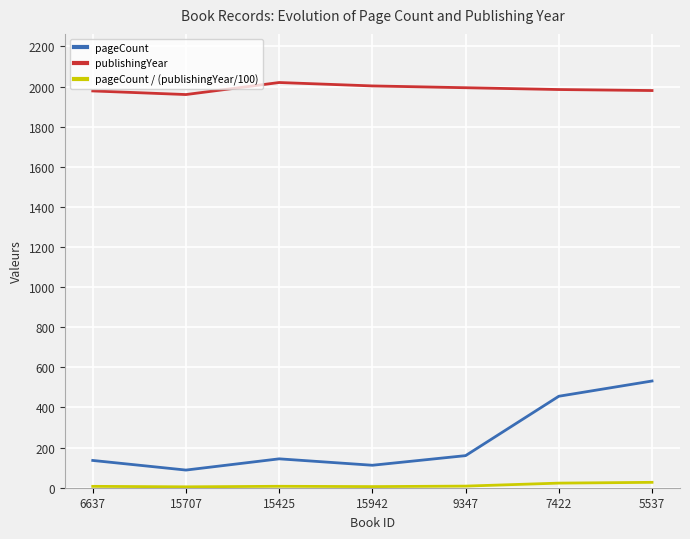

What is the total value across all series at 15707?

2052.5